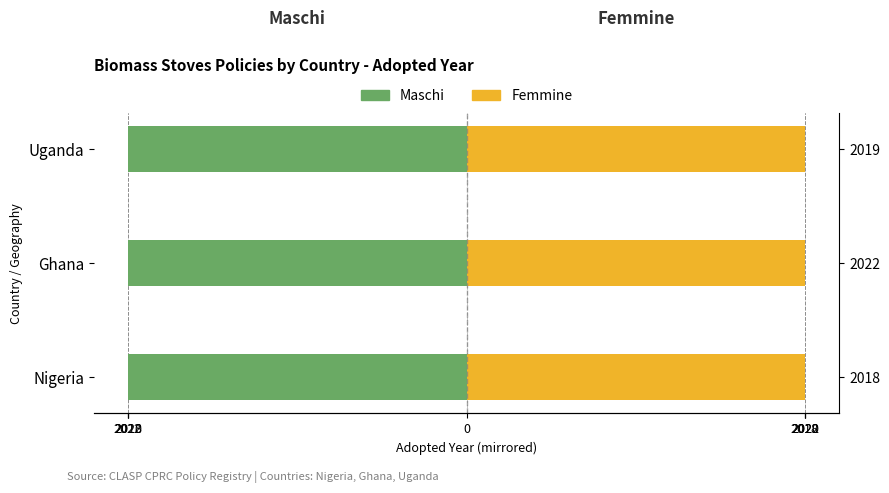

Which series has the widest spread of values?

Maschi